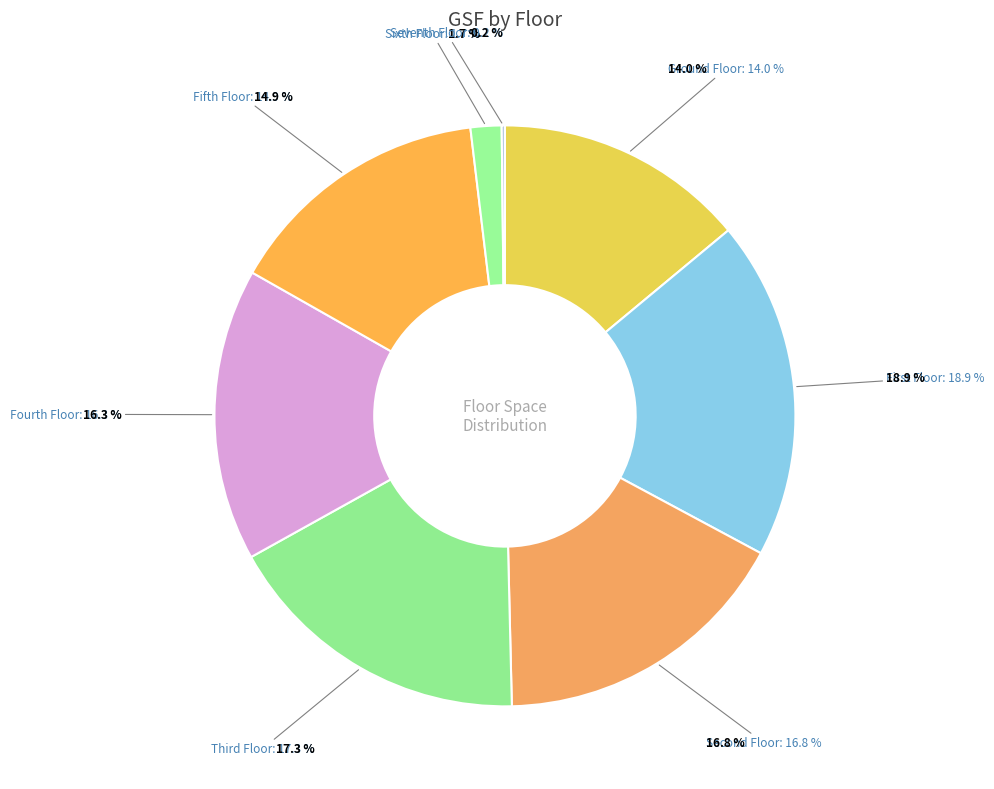

Which category has the smallest portion of the pie?

Seventh Floor